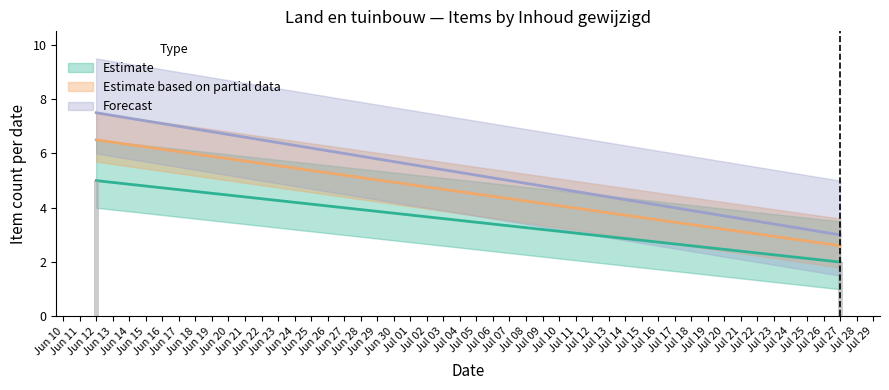

What is the value of the 1st bar from the left?

5